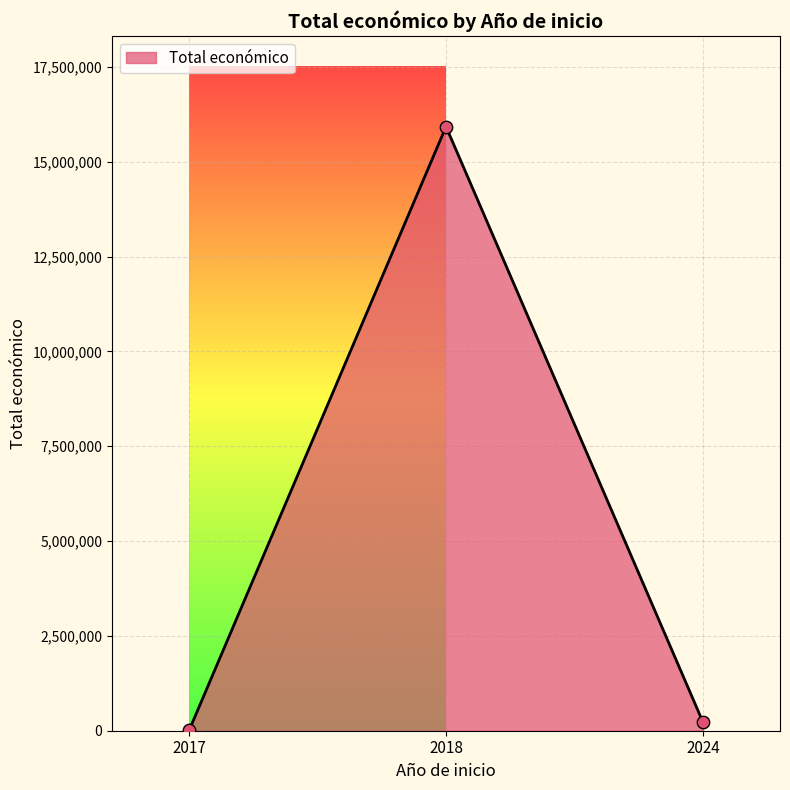

What is the maximum value shown in the chart?

15925593